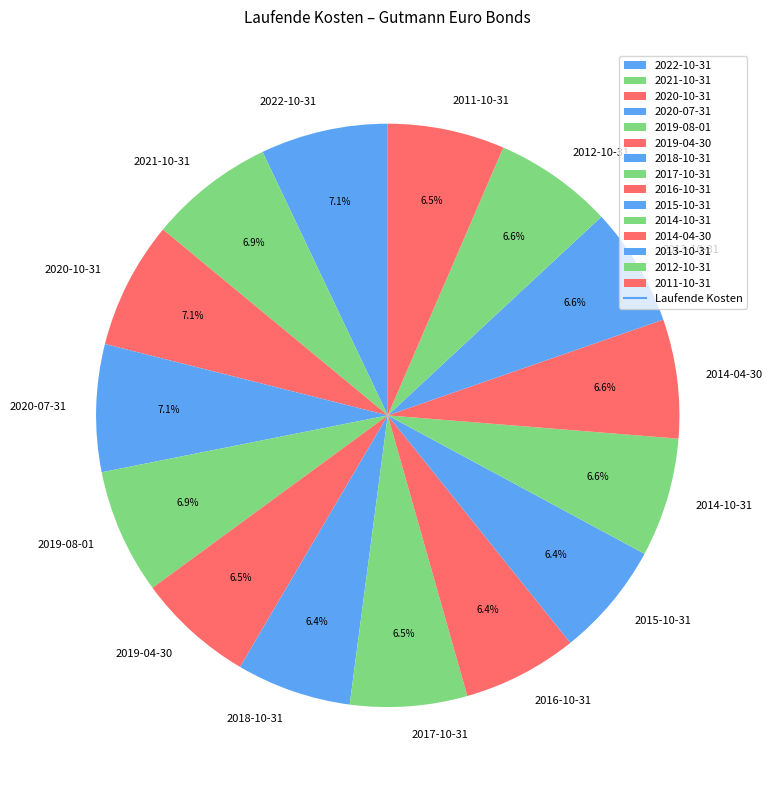

To the nearest percent, what is the average slice percentage?

7%